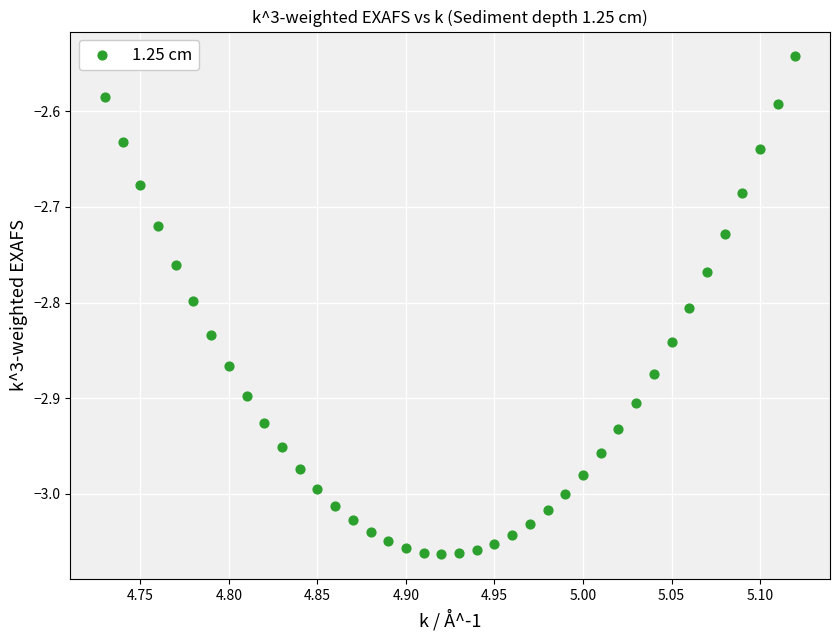

What is the range of Y values (max minus min)?

0.5